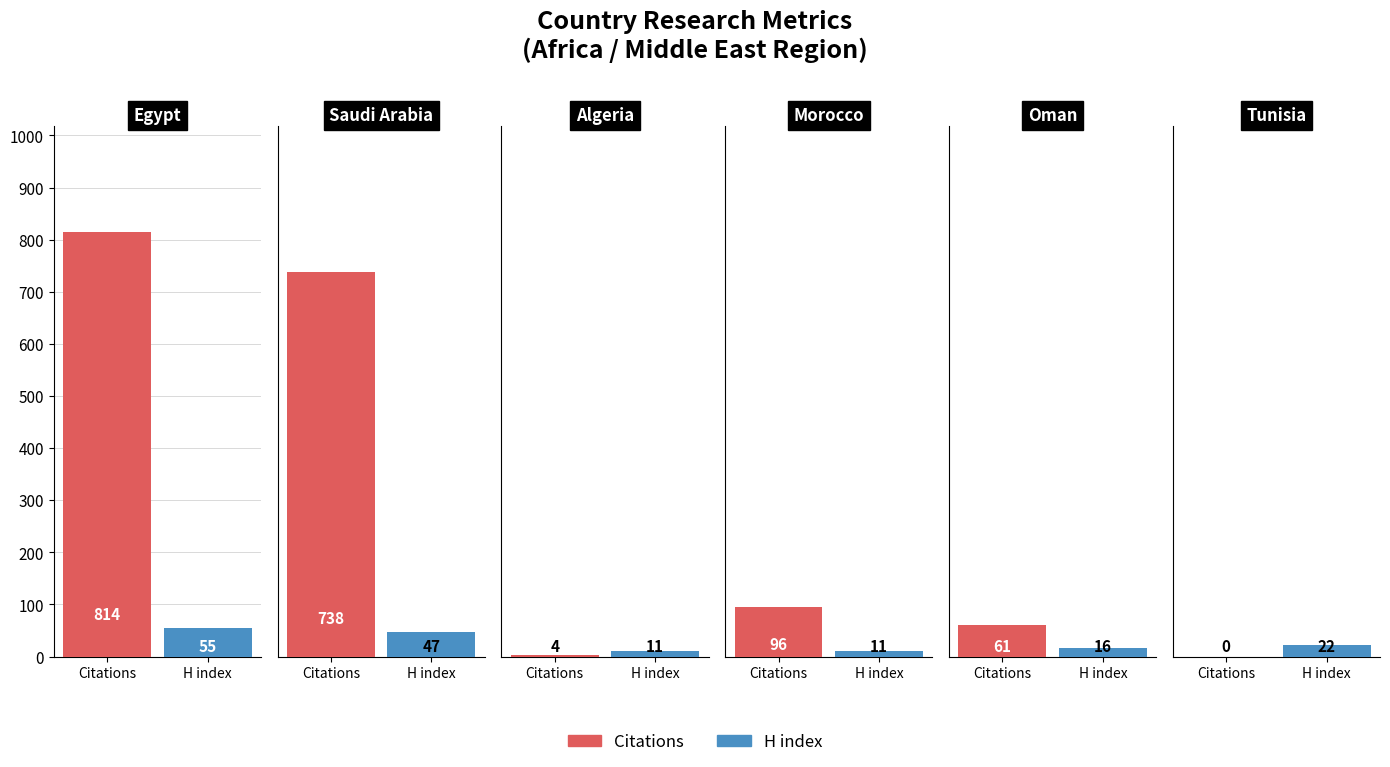

Rank the series by their maximum value, from lowest to highest.

H index, Citations